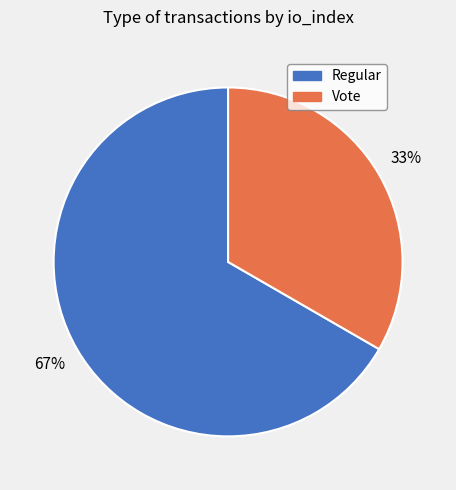

What percentage is the Vote slice, to the nearest percent?

33%